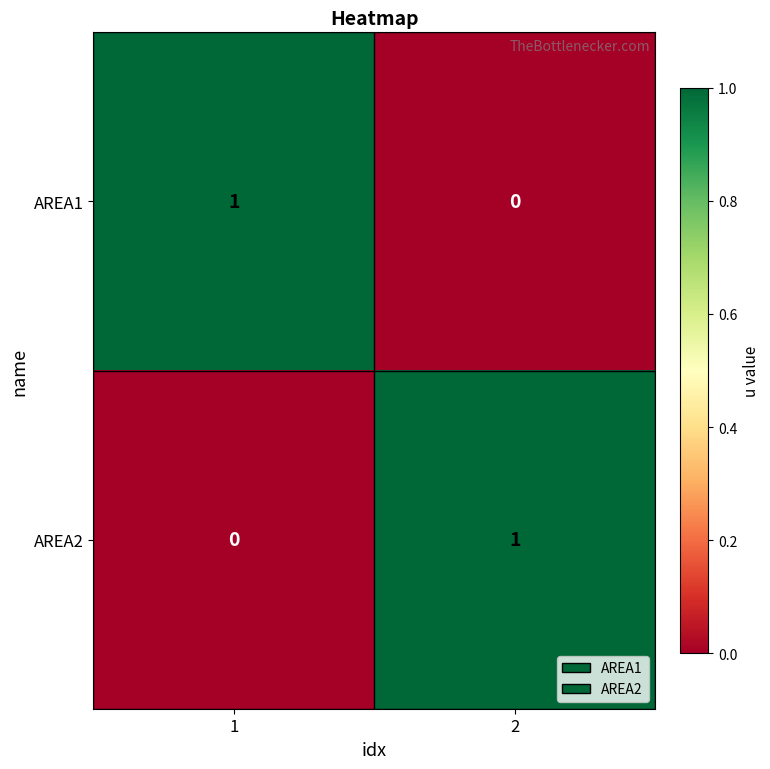

At 2, list the series in order from largest to smallest.

AREA2, AREA1